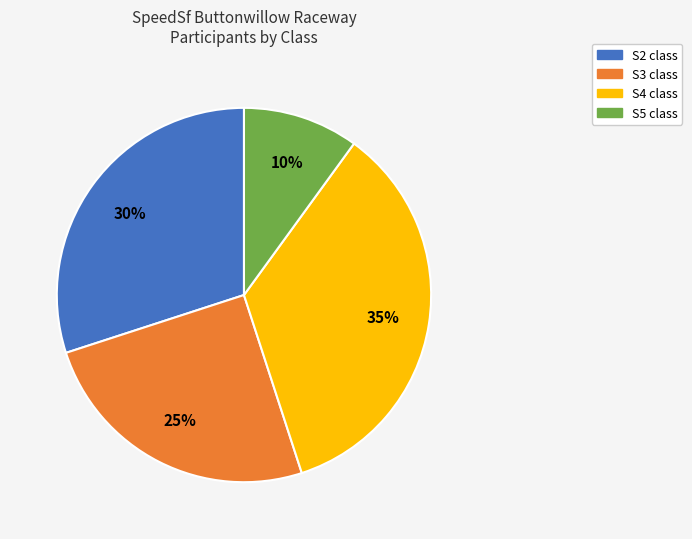

To the nearest percent, what percentage of the pie is S3?

25%